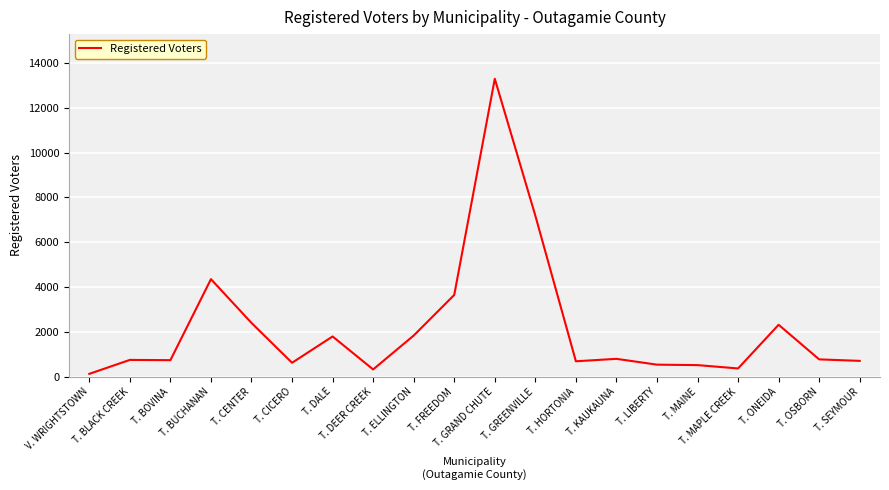

Between T. FREEDOM and T. ELLINGTON, which is larger?

T. FREEDOM